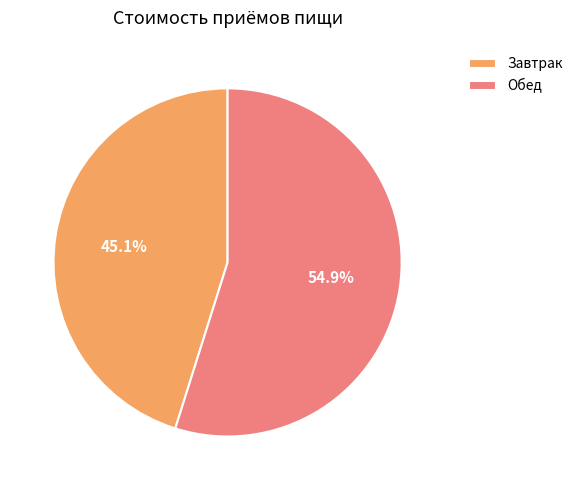

What is the smallest slice in the pie chart?

Завтрак